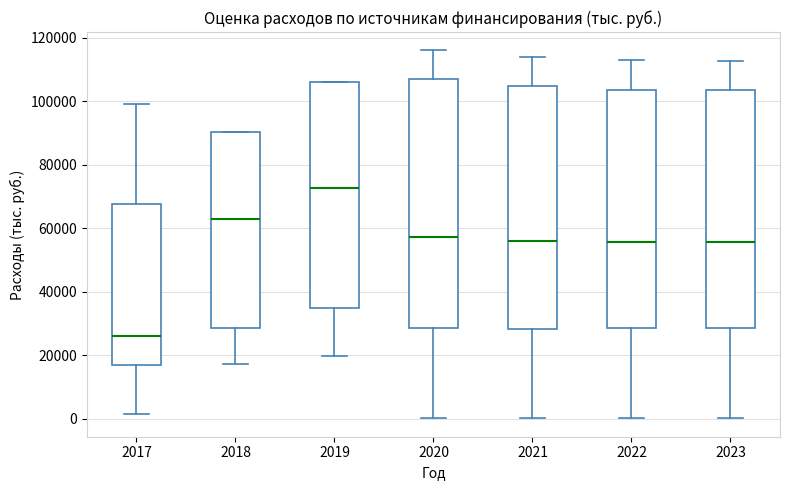

Reading left to right, read every box against the y-axis: the position of its median line, the range the box covers, and the ends of its whiskers. The values are not printed on the chart, so give them approximately, as read against the axis.

2017: median 26000, box 16000 to 68000, whiskers 2000 to 100000
2018: median 62000, box 28000 to 90000, whiskers 18000 to 90000
2019: median 72000, box 34000 to 106000, whiskers 20000 to 106000
2020: median 58000, box 28000 to 106000, whiskers 0 to 116000
2021: median 56000, box 28000 to 104000, whiskers 0 to 114000
2022: median 56000, box 28000 to 104000, whiskers 0 to 112000
2023: median 56000, box 28000 to 104000, whiskers 0 to 112000